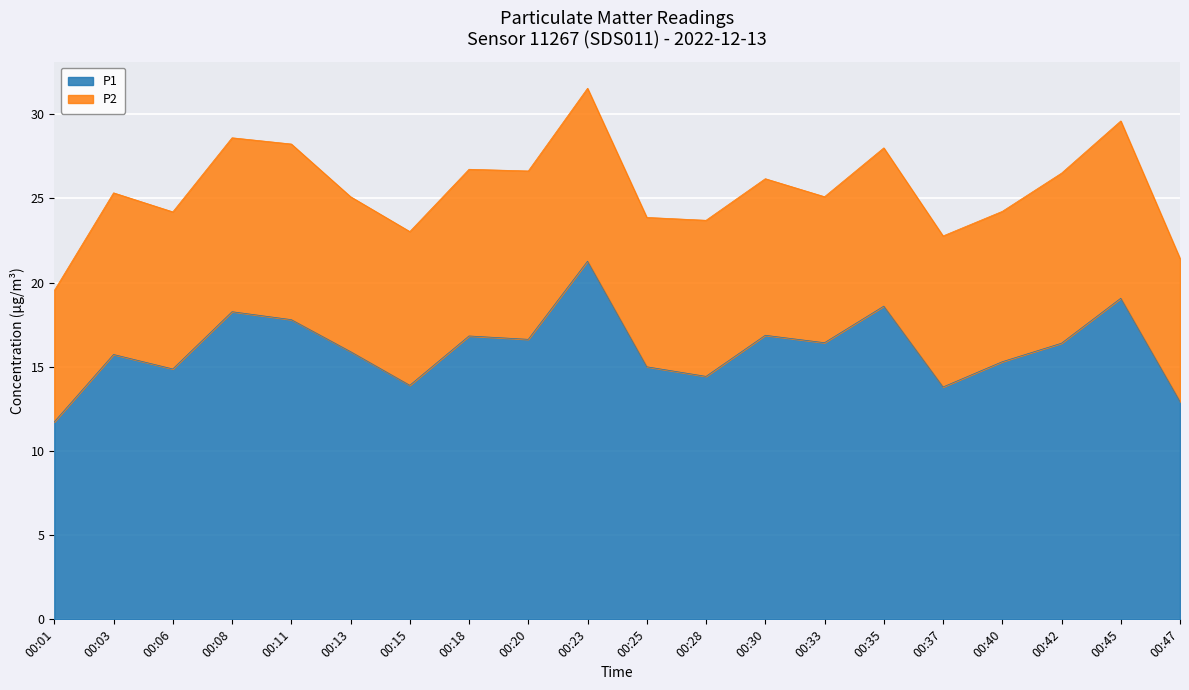

What is the difference between the maximum and minimum values?

9.5